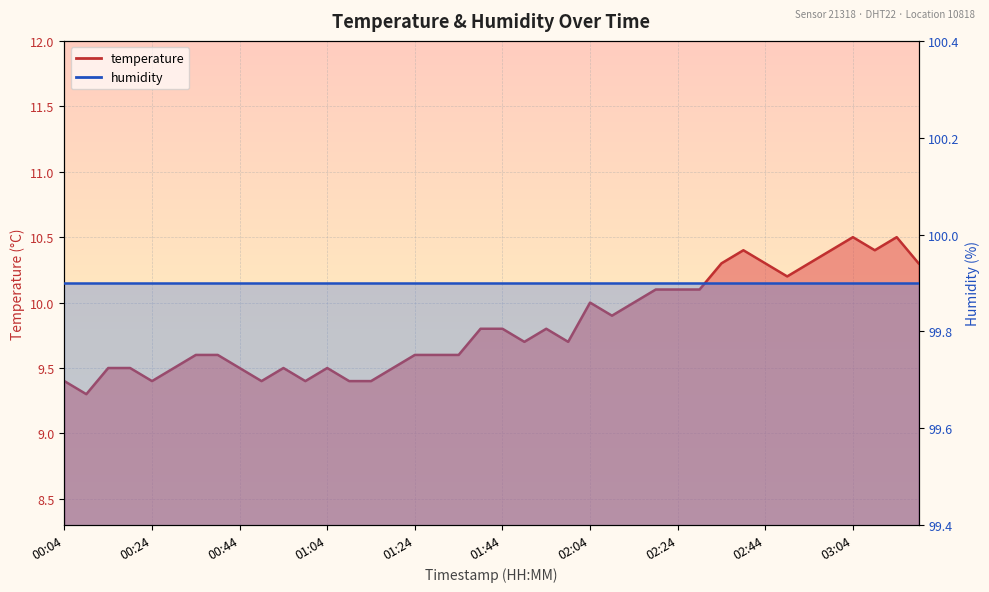

List the labels in order of value, largest first.

03:04, 03:14, 02:39, 02:59, 03:09, 02:34, 02:44, 02:54, 03:19, 02:49, 02:19, 02:24, 02:29, 02:04, 02:14, 02:09, 01:39, 01:44, 01:54, 01:49, 01:59, 00:34, 00:39, 01:24, 01:29, 01:34, 00:14, 00:19, 00:29, 00:44, 00:54, 01:04, 01:19, 00:04, 00:24, 00:49, 00:59, 01:09, 01:14, 00:09